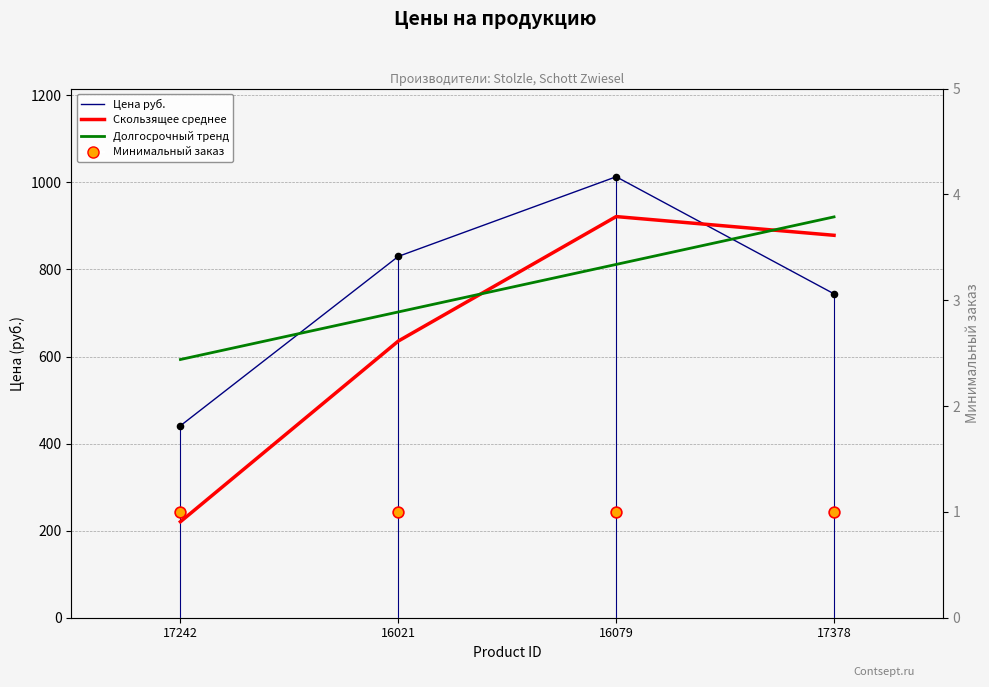

Which series has the widest spread of Y values?

Скользящее среднее